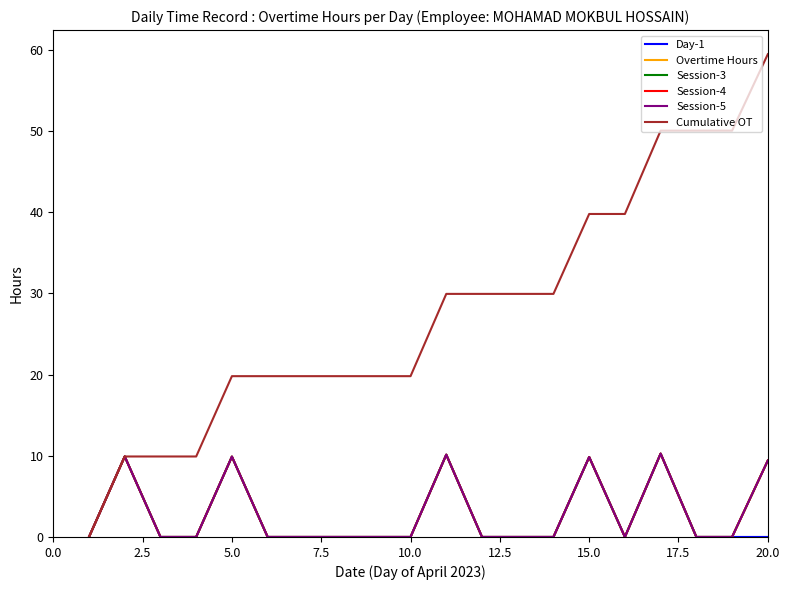

Does the chart have visible grid lines?

No